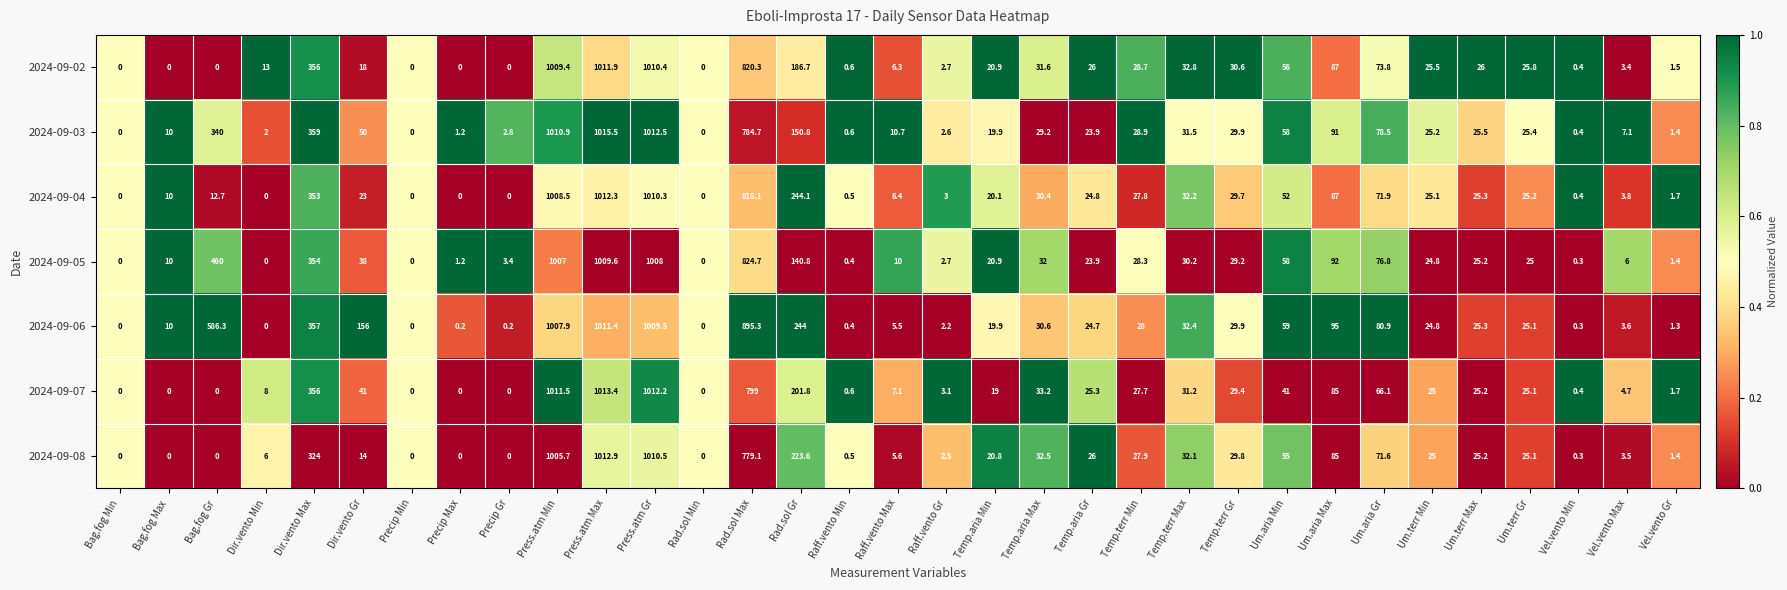

Rank the series at Rad.sol Max from lowest to highest value.

2024-09-08, 2024-09-03, 2024-09-07, 2024-09-04, 2024-09-02, 2024-09-05, 2024-09-06